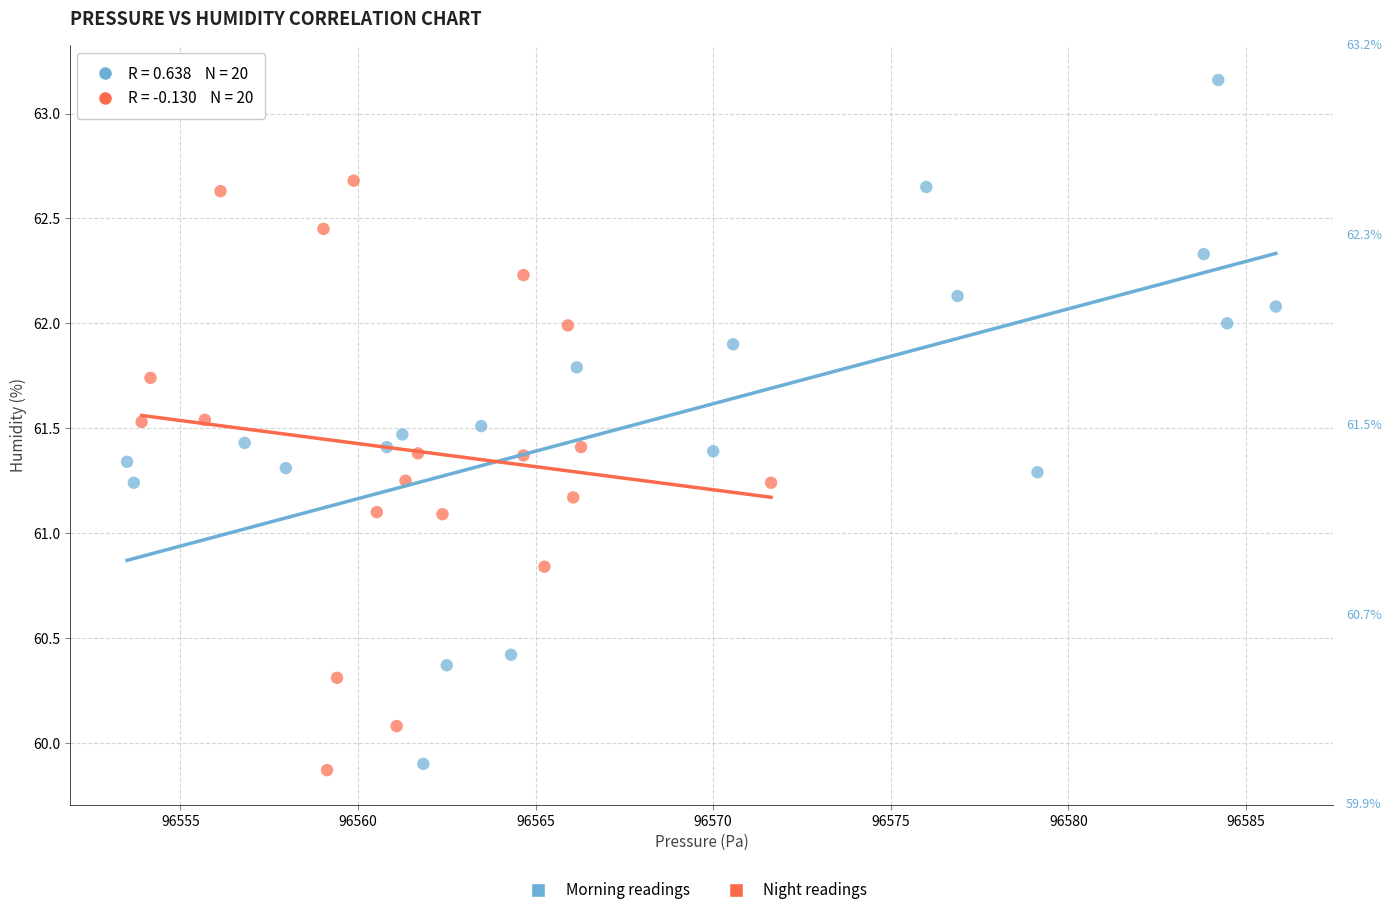

Which series reaches the maximum Y coordinate?

Morning readings